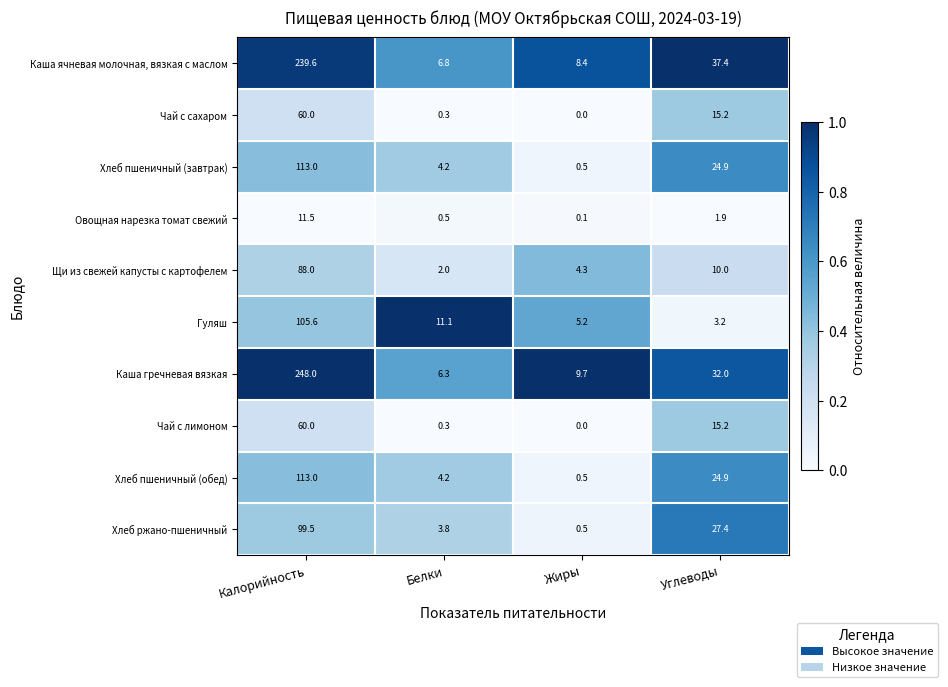

Rank the categories by Гуляш value from highest to lowest.

Калорийность, Белки, Жиры, Углеводы